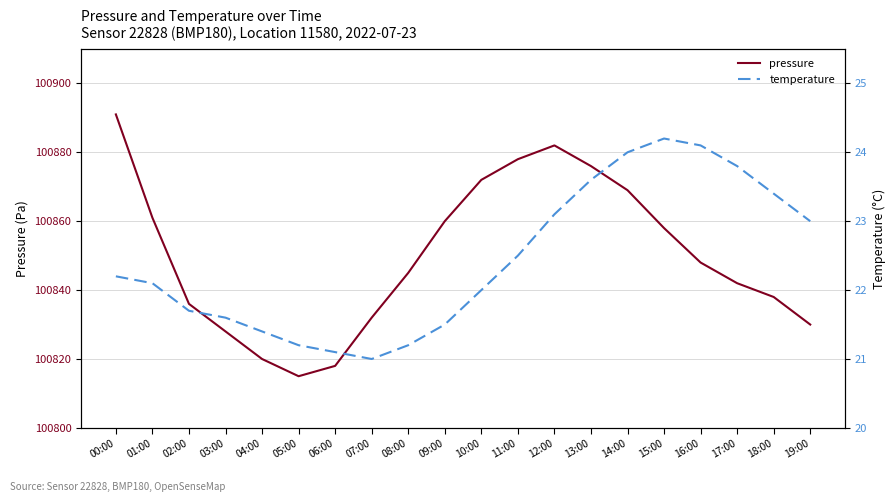

Which category has the highest value in the pressure series?

00:00